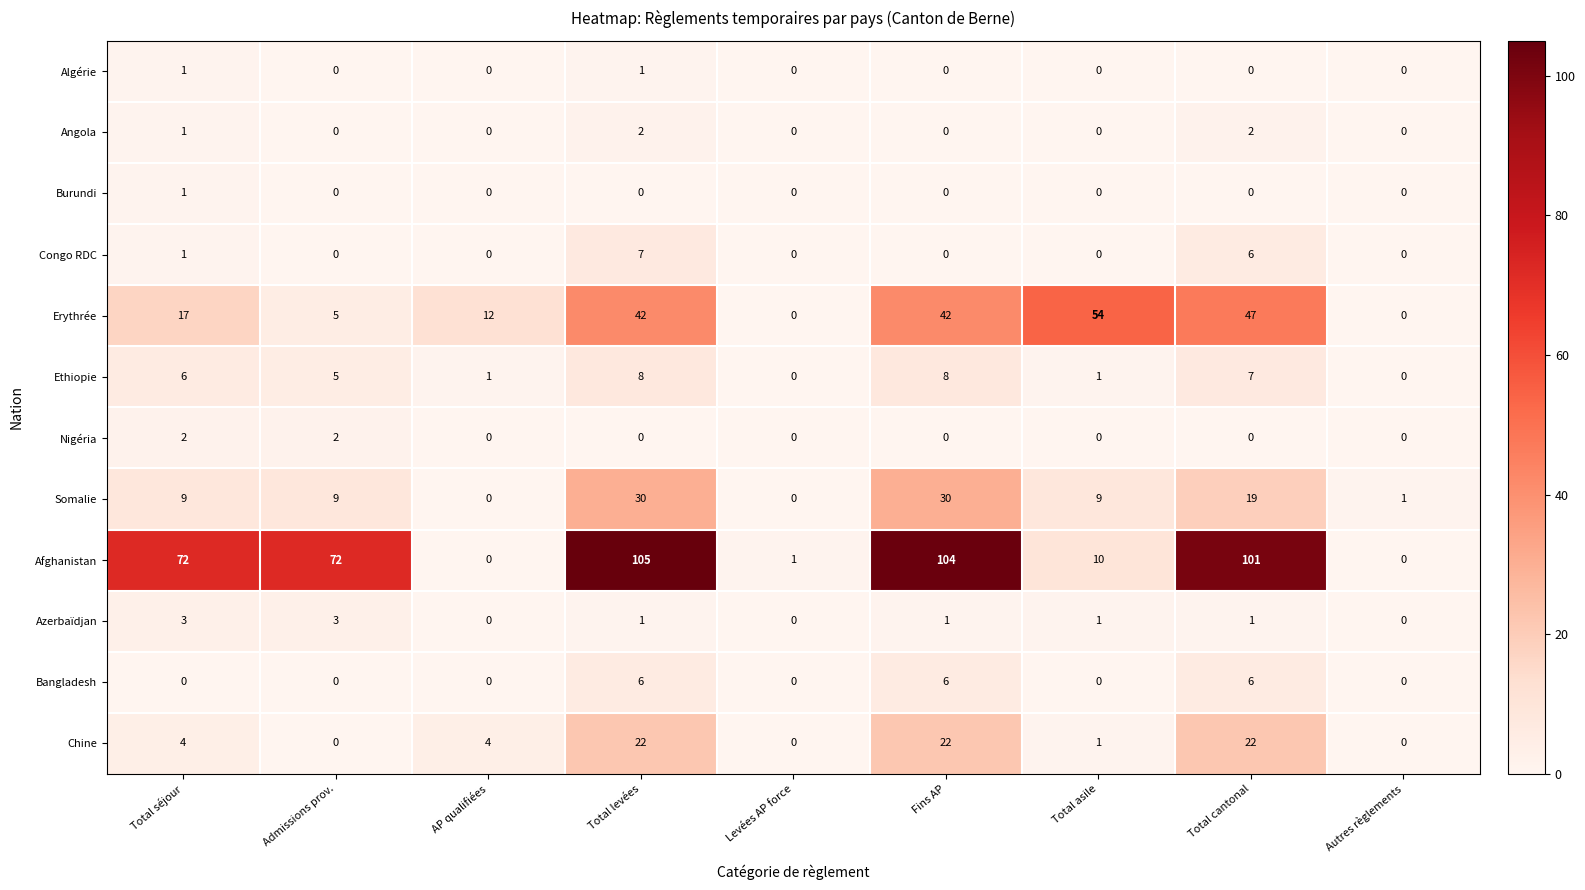

What is the spread (max minus min) of values at Total levées?

105